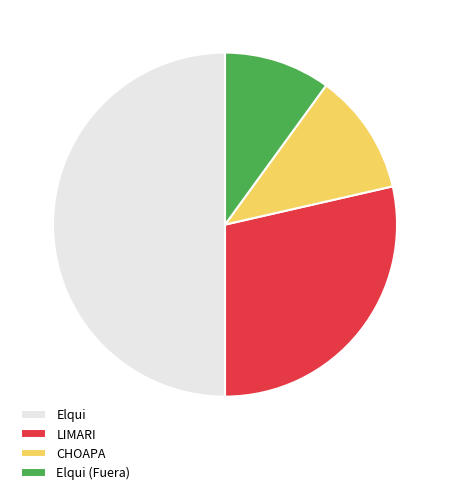

Which slice is the largest?

Elqui